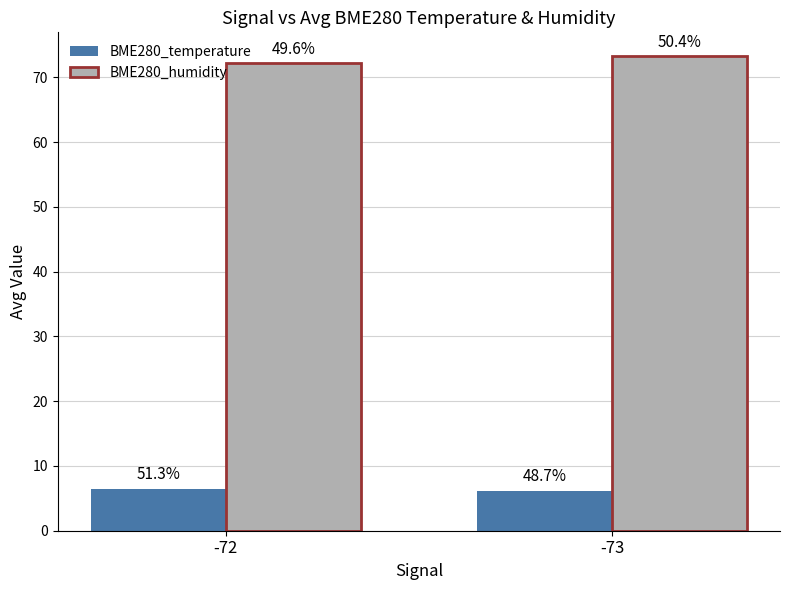

Between -72 and -73, which is larger?

-72